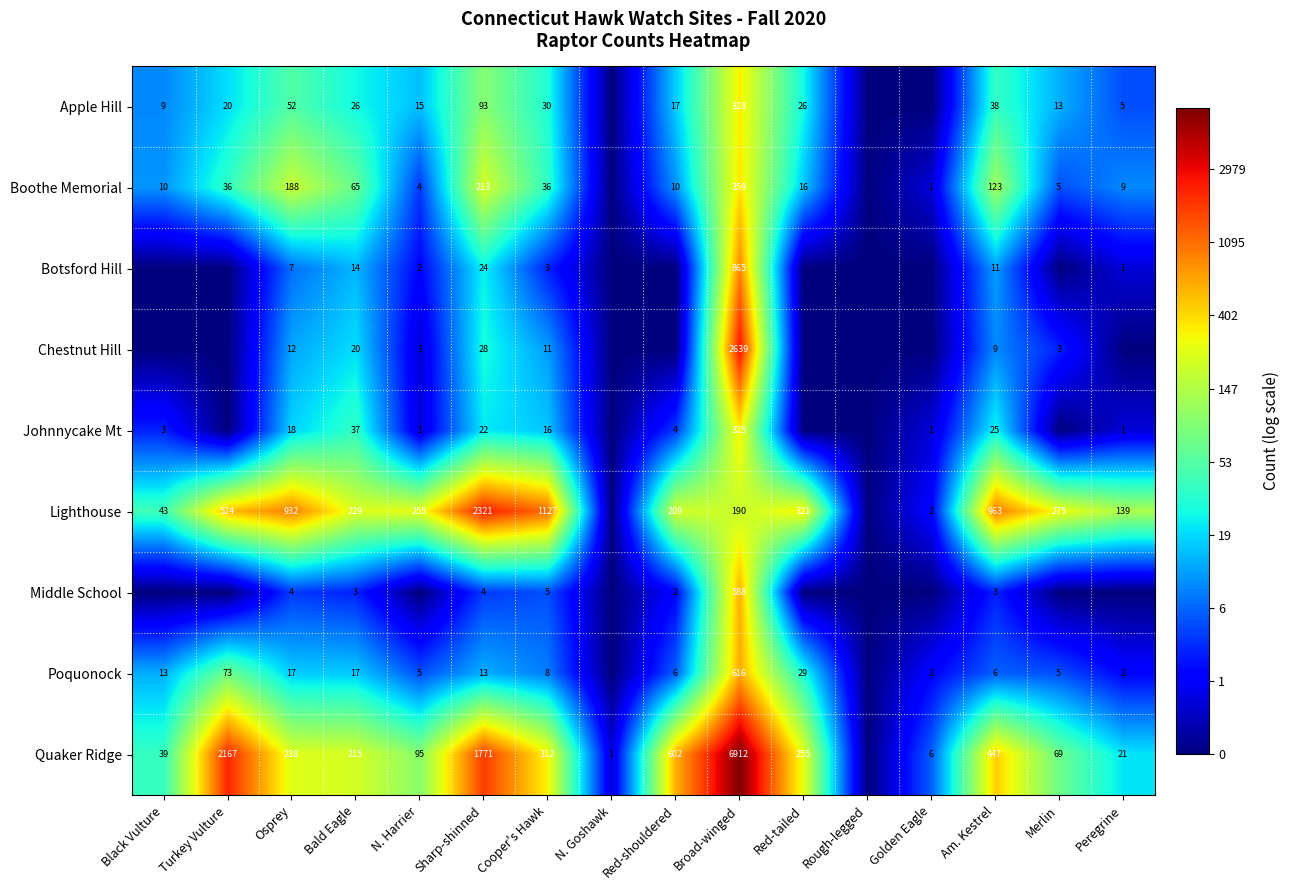

Which label corresponds to the largest value in the chart?

Broad-winged